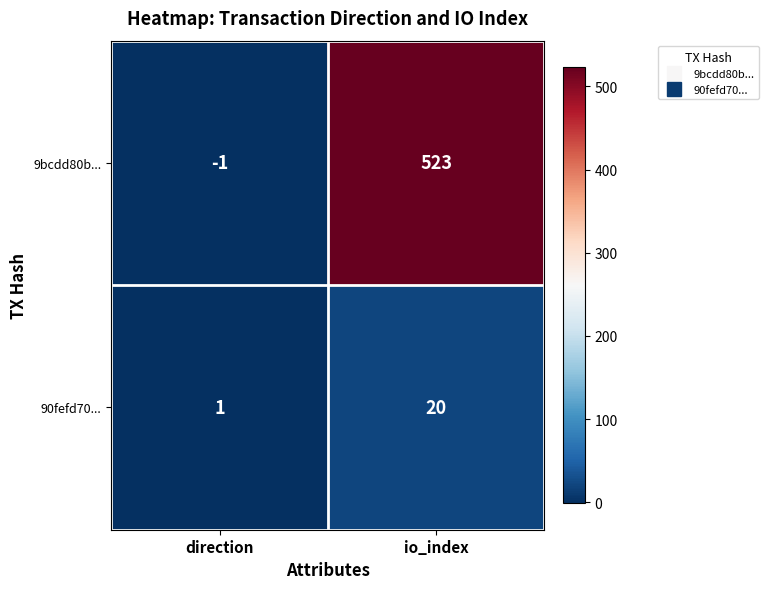

At which label is 9bcdd80b... closest to 261?

direction